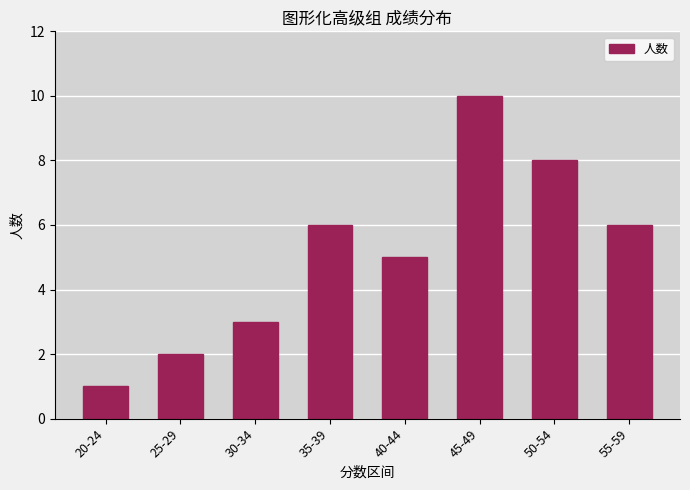

Reading left to right, extract all data points from this chart.

20-24=1	25-29=2	30-34=3	35-39=6	40-44=5	45-49=10	50-54=8	55-59=6